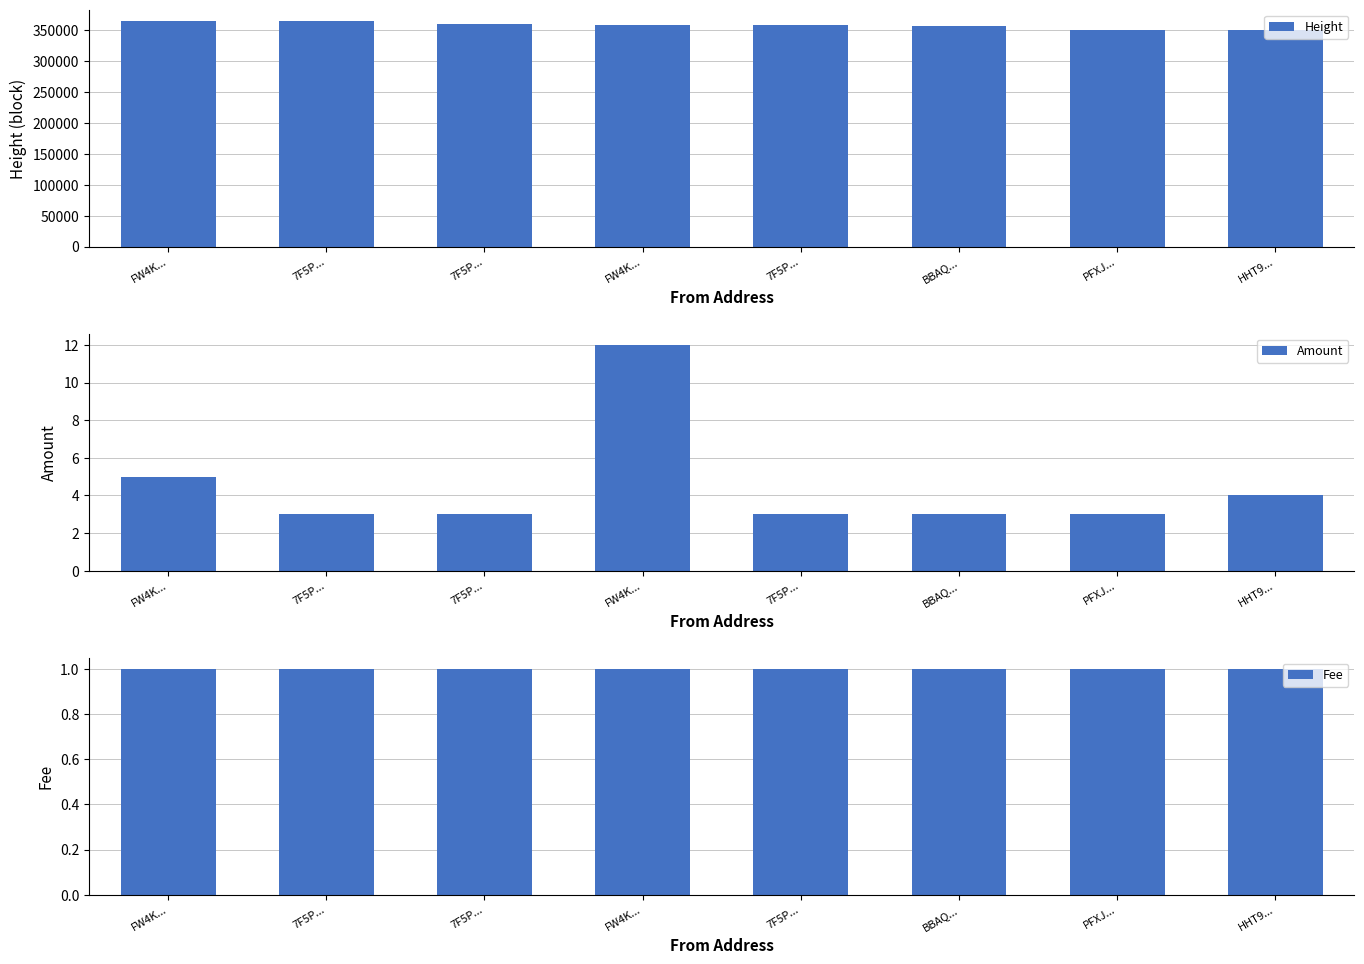

What are all the series names shown in the legend?

Height, Amount, Fee